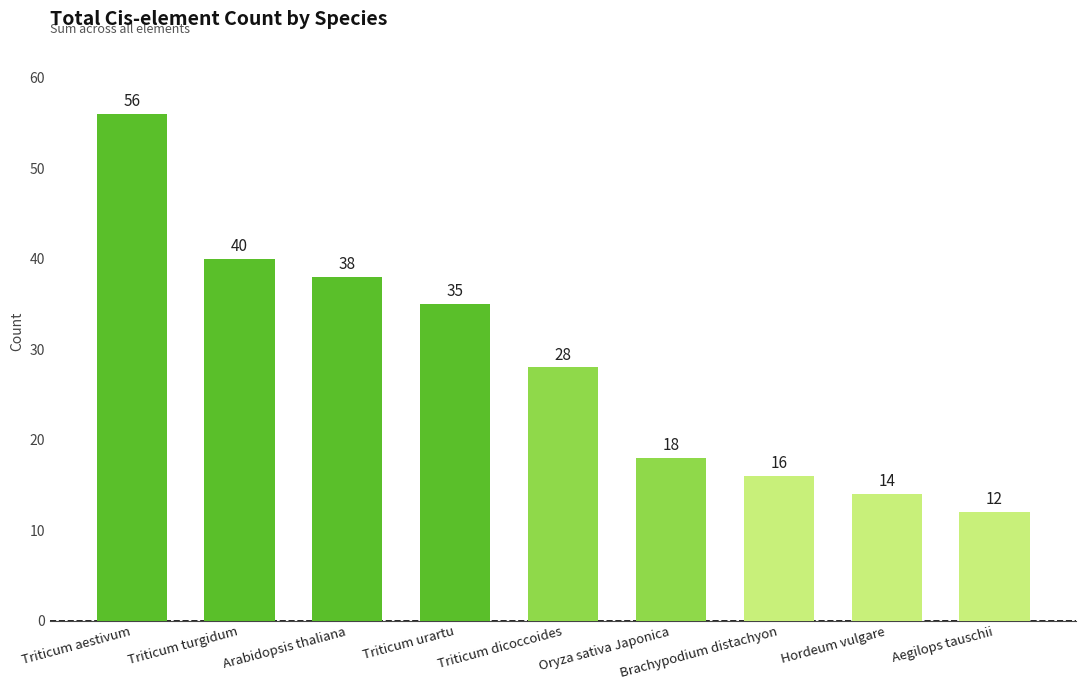

Reading left to right, extract all data points from this chart.

Triticum aestivum=56	Triticum turgidum=40	Arabidopsis thaliana=38	Triticum urartu=35	Triticum dicoccoides=28	Oryza sativa Japonica=18	Brachypodium distachyon=16	Hordeum vulgare=14	Aegilops tauschii=12